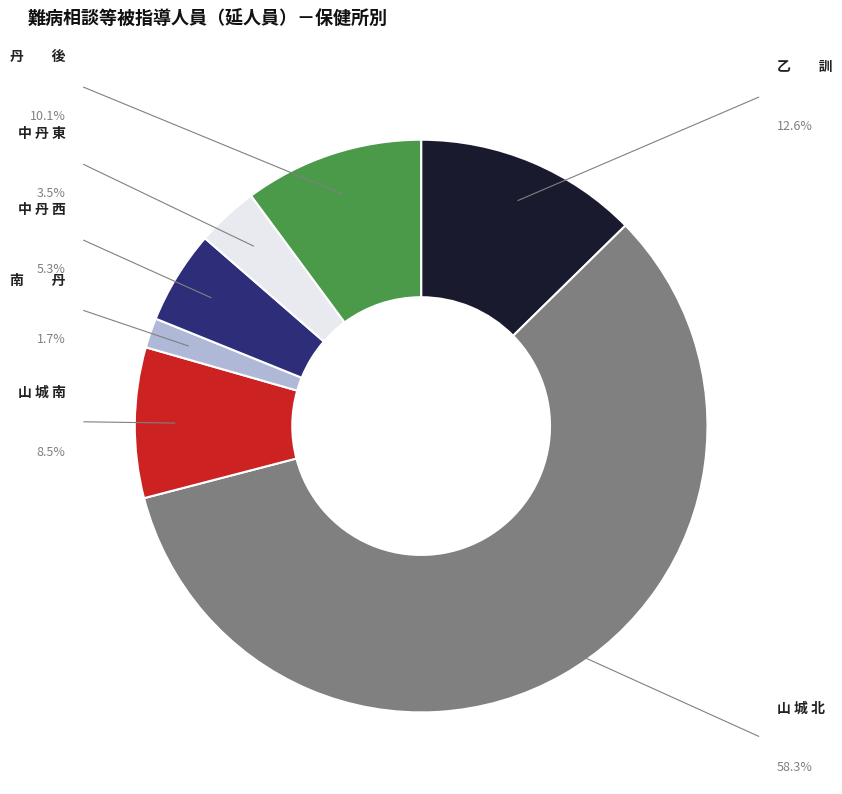

To the nearest percent, what is the average slice percentage?

14%